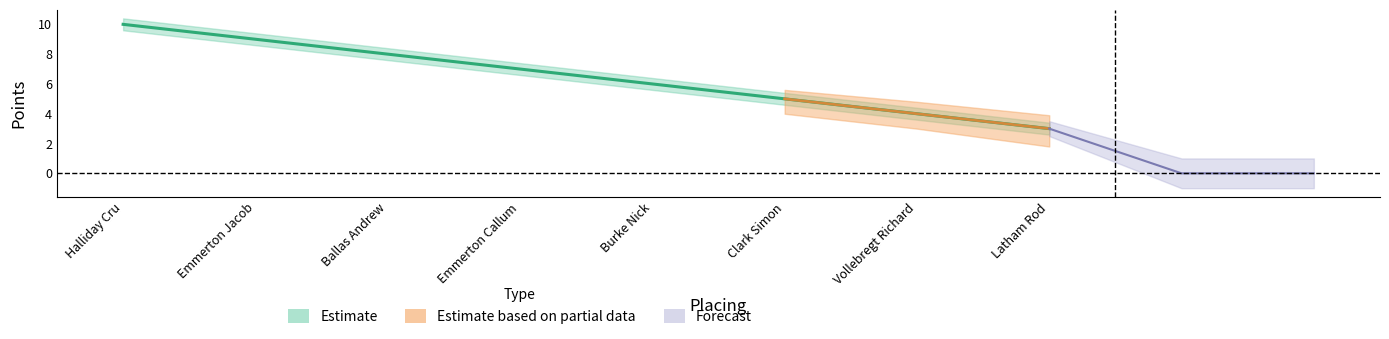

What value does the Points_lower series have at Latham Rod?

2.6